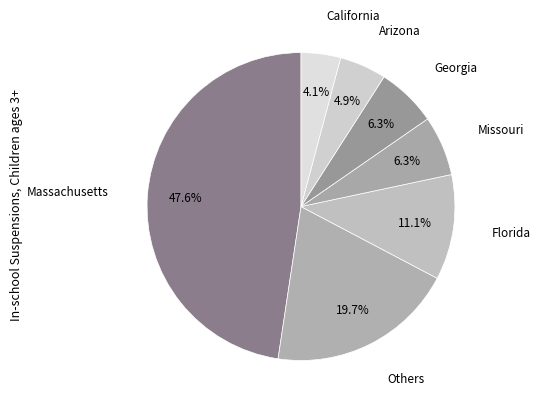

Count the number of slices in the pie.

7